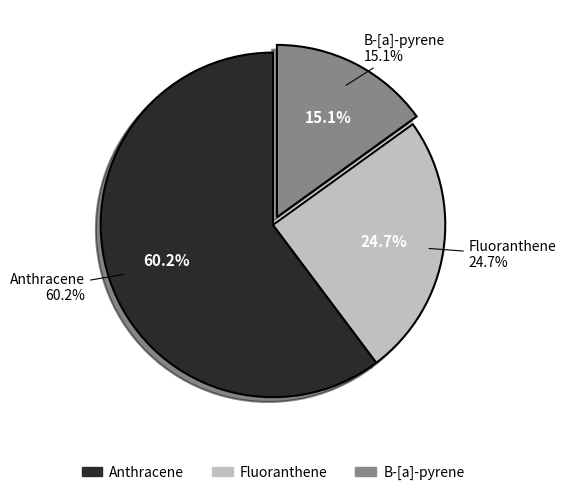

How many segments does this pie chart have?

3